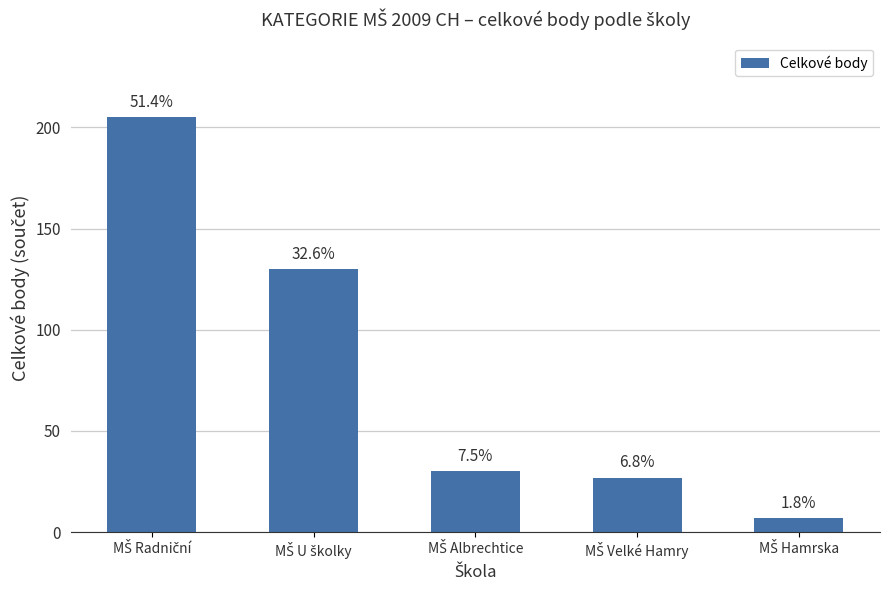

At which label is the value closest to 106?

MŠ U školky